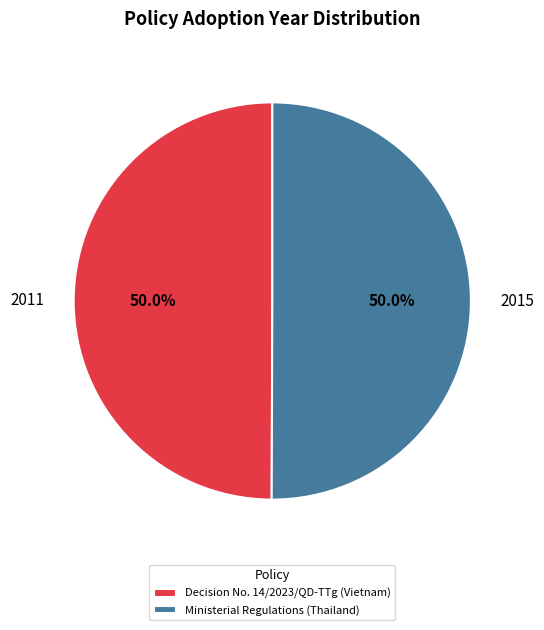

Approximately how many times larger is the value at Ministerial Regulations (Thailand) compared to Decision No. 14/2023/QD-TTg (Vietnam)?

1.0